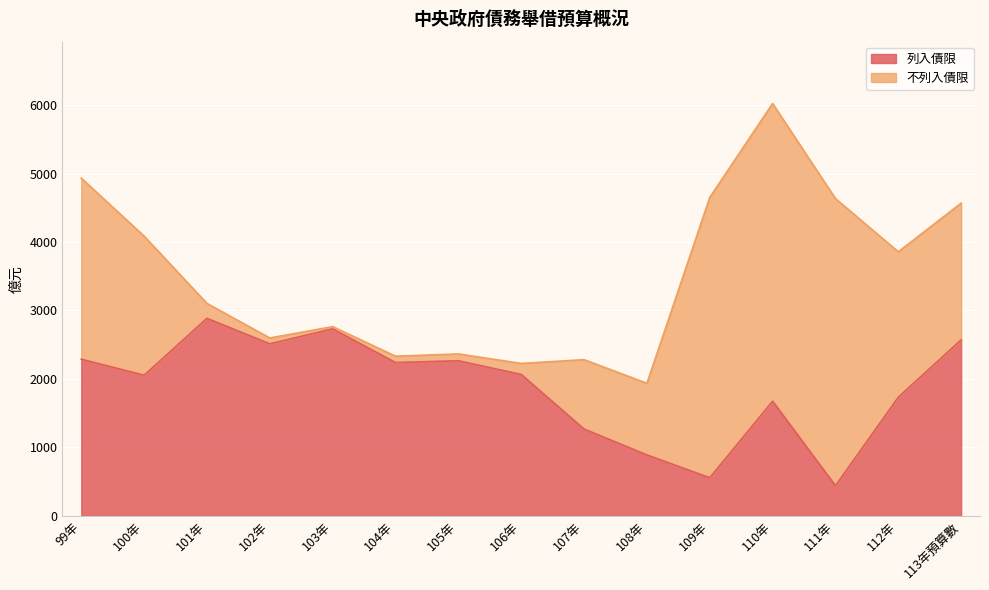

At which label does the data first exceed 2065?

99年